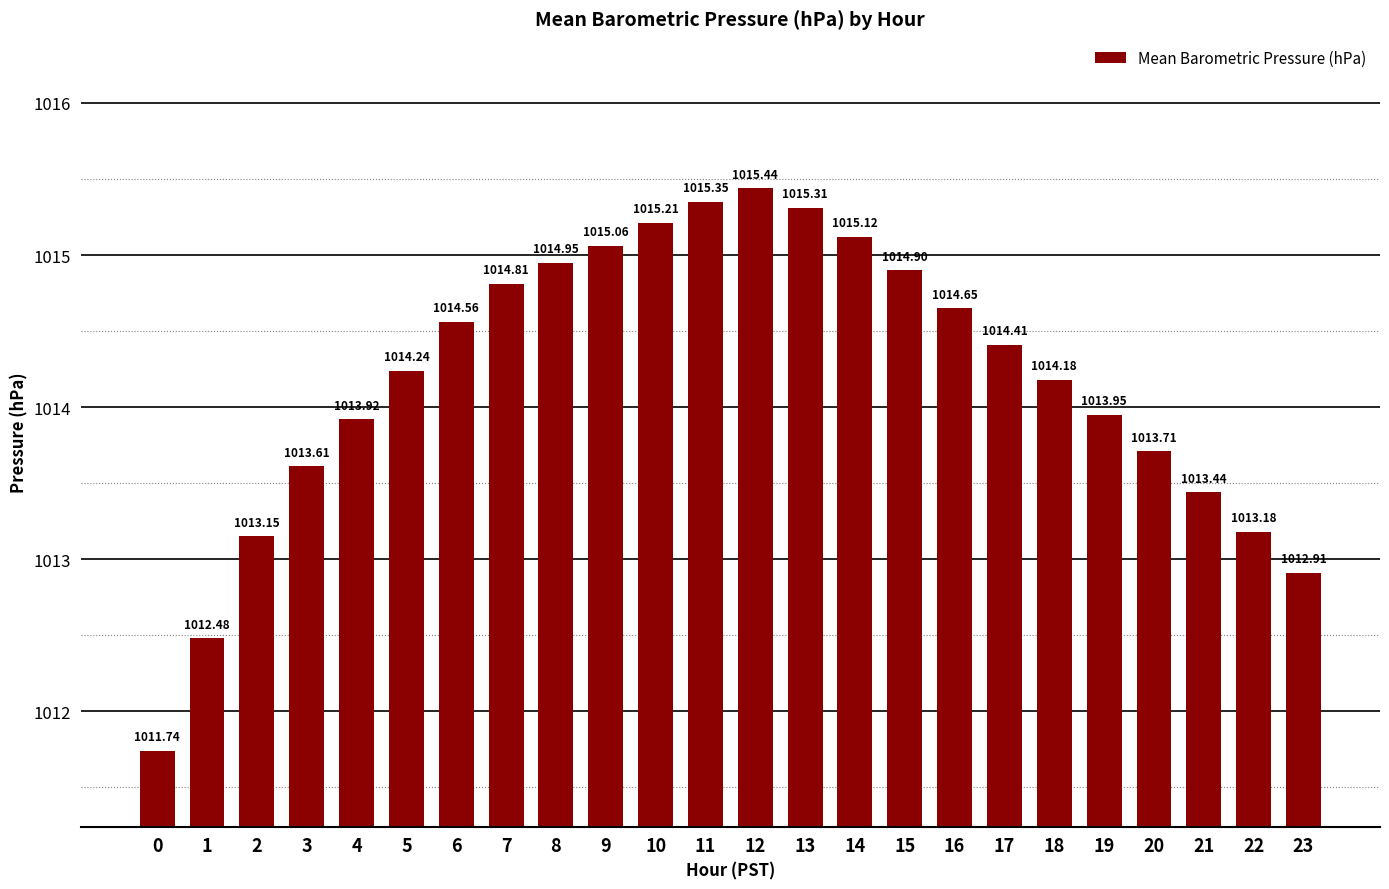

Is it true that the value at 19 is 408.4?

False